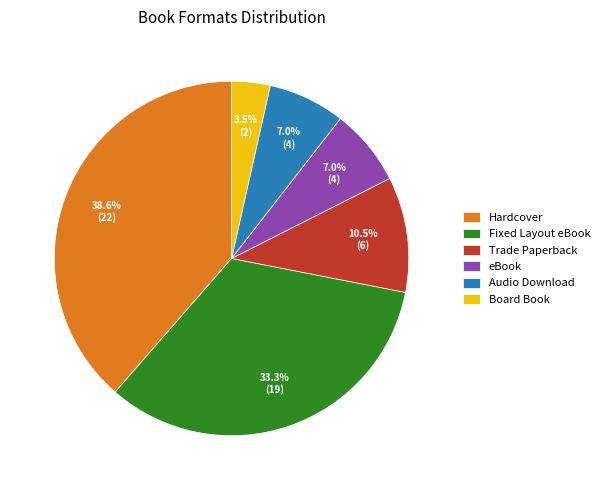

To the nearest percent, what is the average slice percentage?

17%